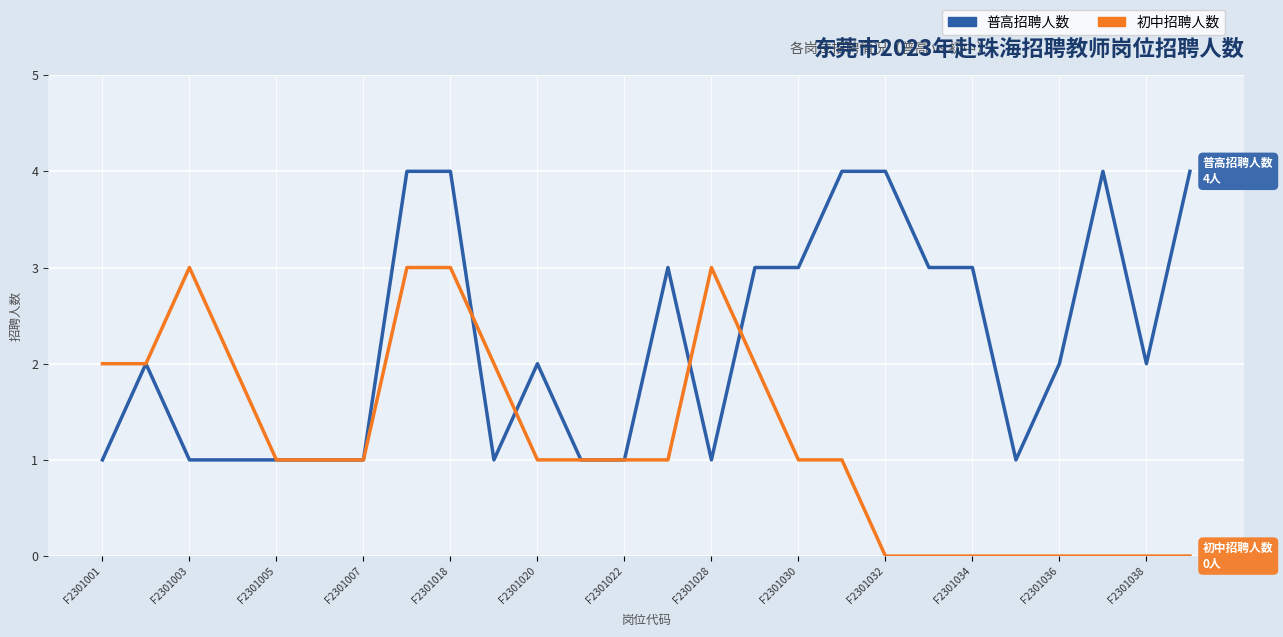

Rank the series by their maximum value, from lowest to highest.

初中招聘人数, 普高招聘人数